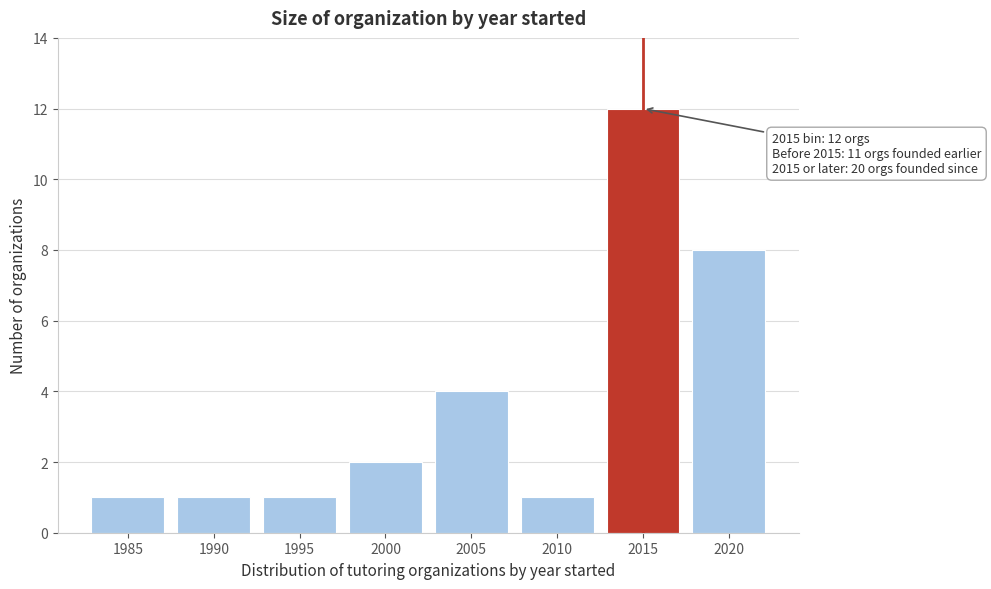

Reading right to left, what are all the values shown in this chart?

8	12	1	4	2	1	1	1